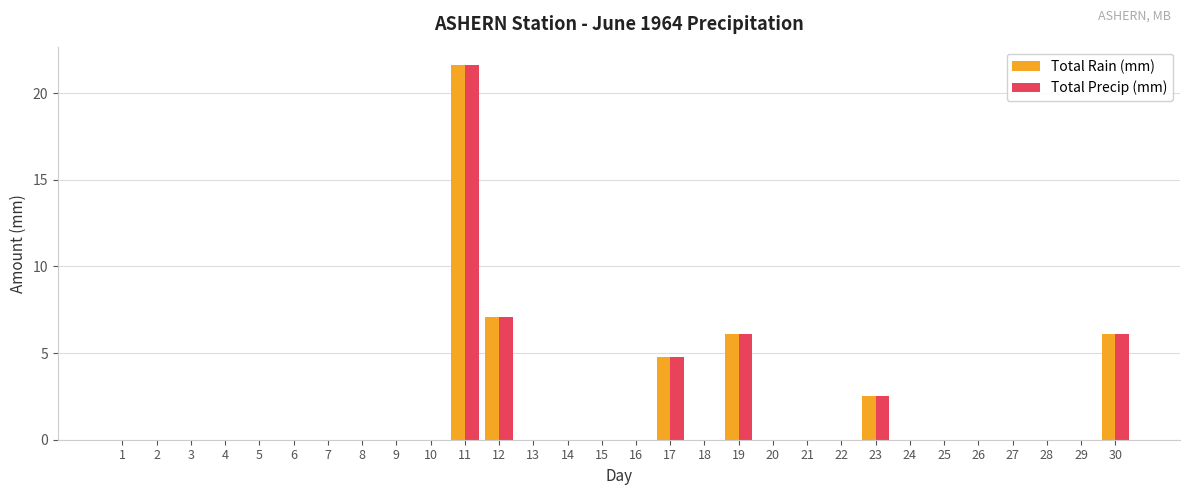

At which category does the chart reach its peak across all series?

11